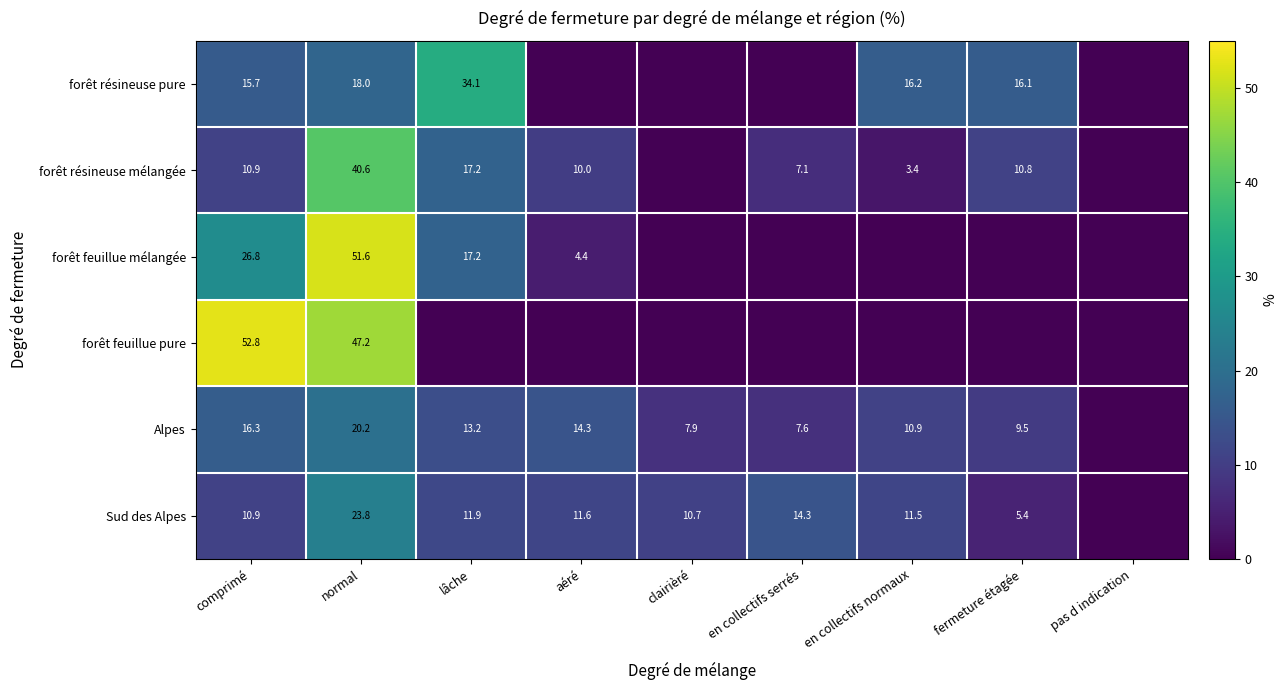

At how many categories does at least one series exceed 38?

2